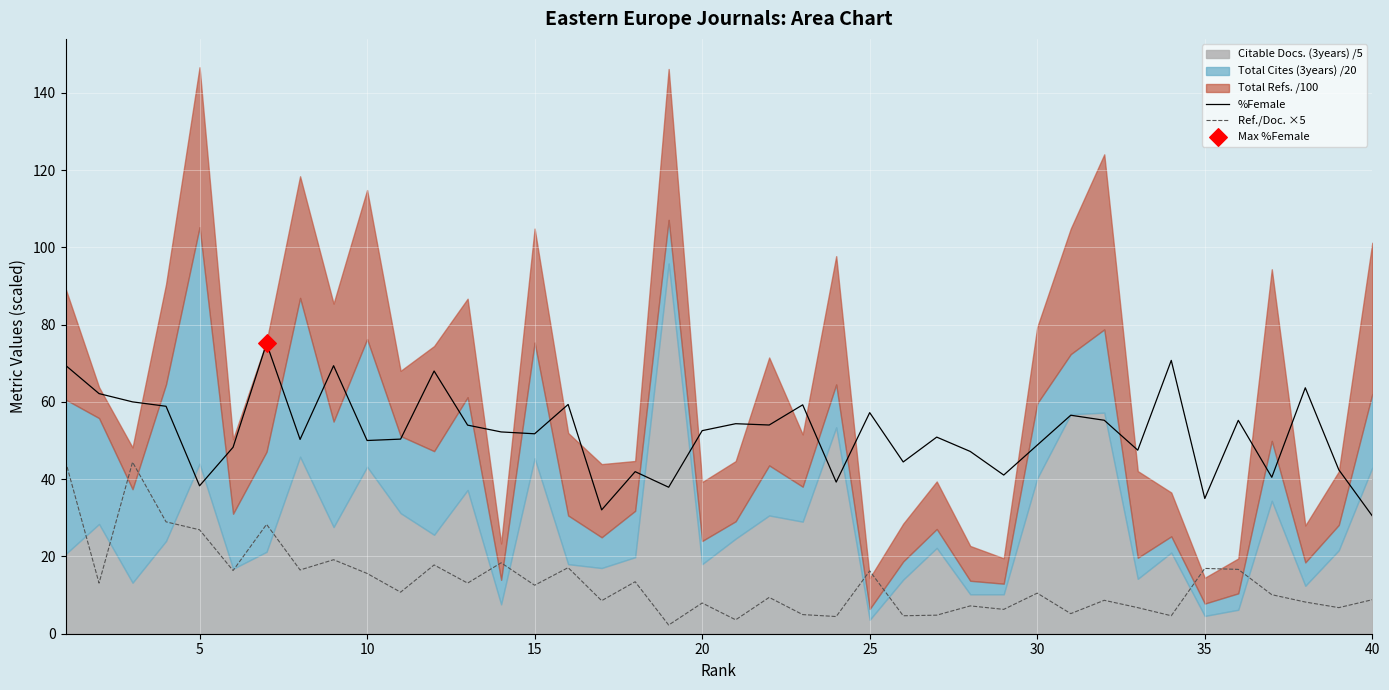

At how many categories does at least one series exceed 23?

40